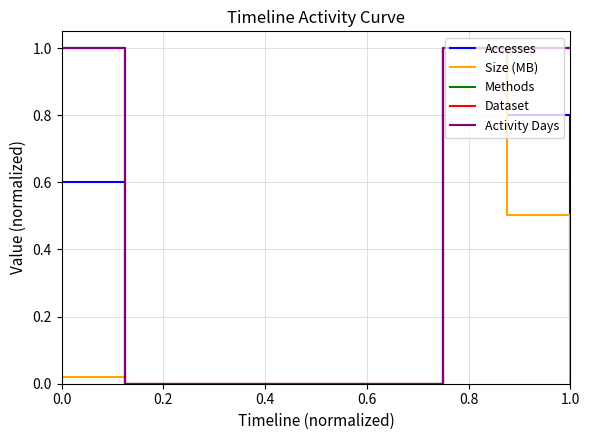

True or false: Activity Days and Size (MB) intersect in this chart.

False